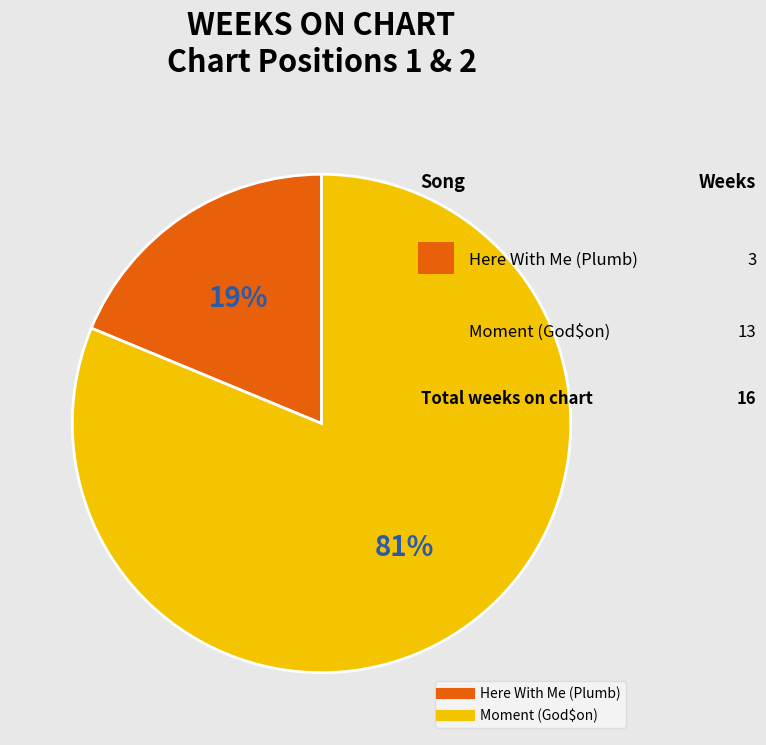

To the nearest percent, what percentage of the pie is Moment (God$on)?

81%